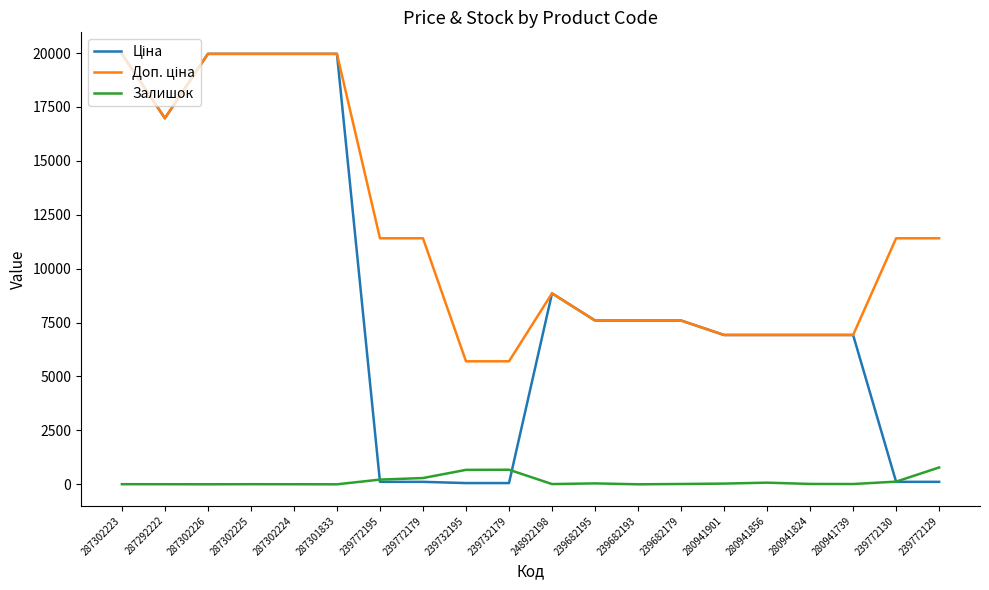

The Залишок series shows 0.0 at 239682193. True or false?

True